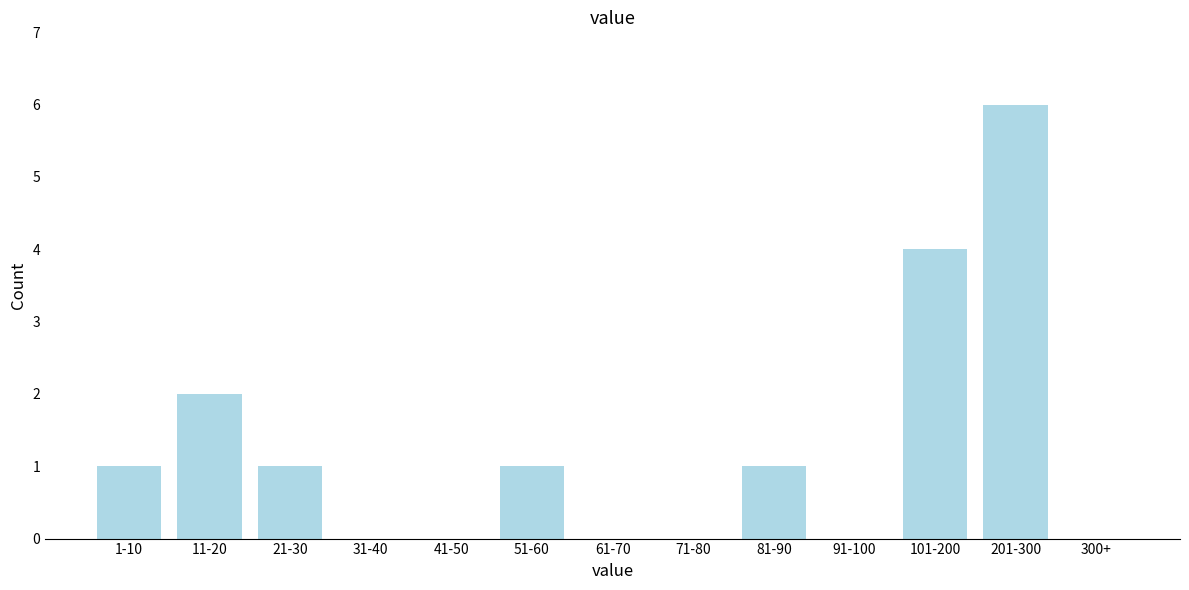

Reading left to right, extract all data points from this chart.

1-10=1	11-20=2	21-30=1	31-40=0	41-50=0	51-60=1	61-70=0	71-80=0	81-90=1	91-100=0	101-200=4	201-300=6	300+=0